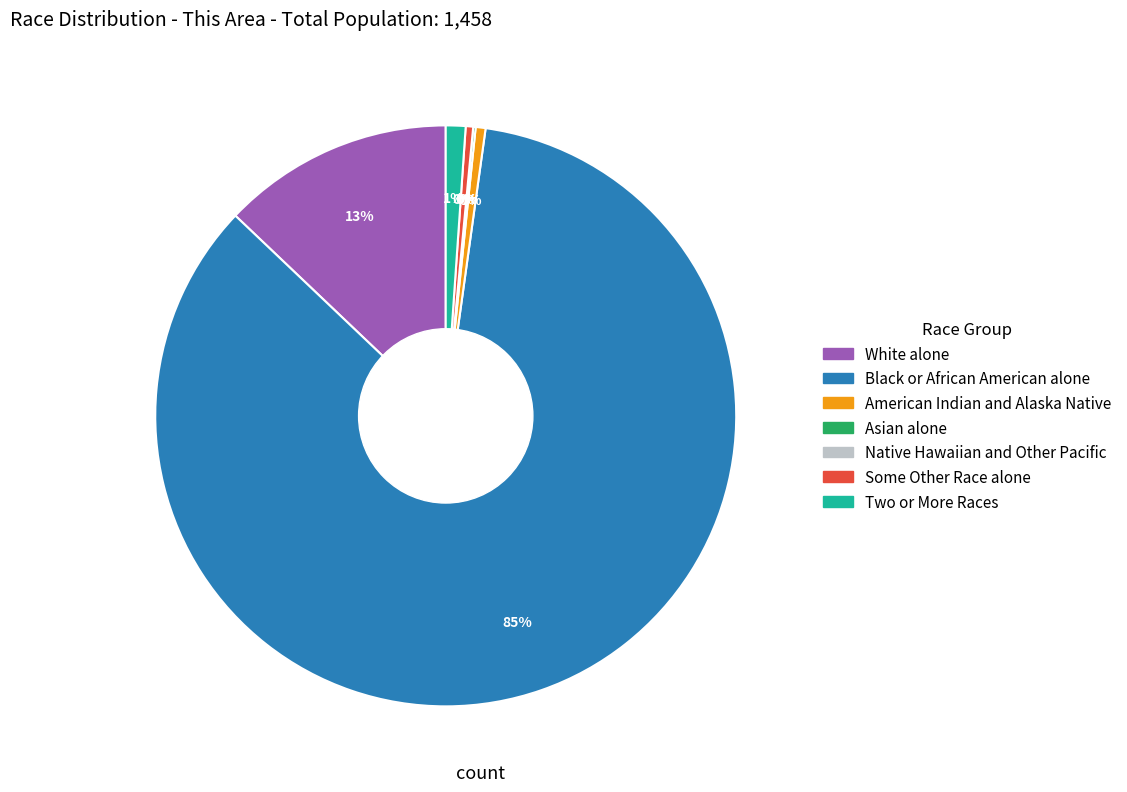

To the nearest percent, what is the average slice percentage?

14%